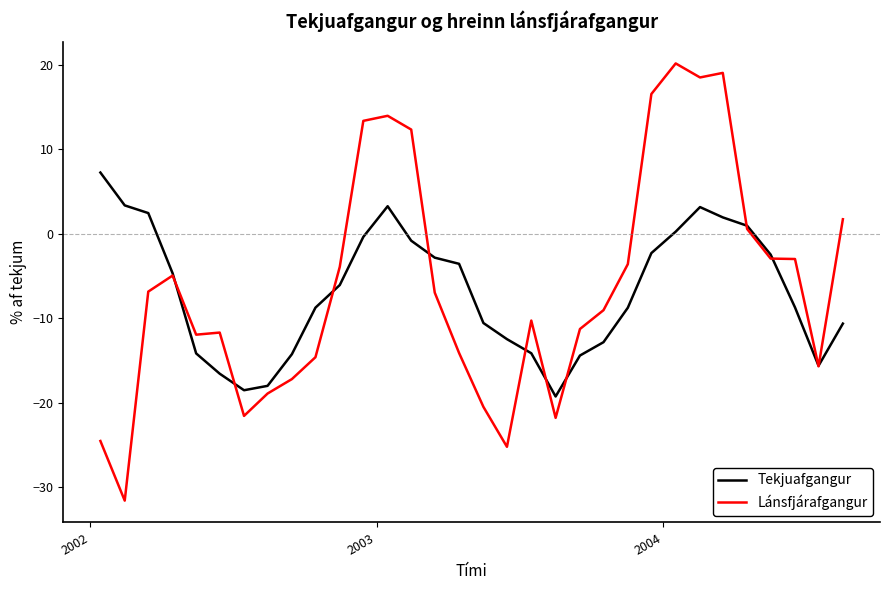

What is the sum of all Lánsfjárafgangur values?

-195.4